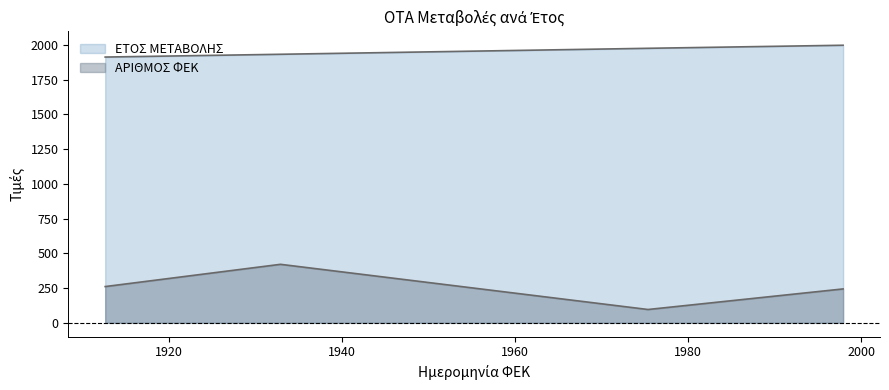

True or false: ΑΡΙΘΜΟΣ ΦΕΚ and ΕΤΟΣ ΜΕΤΑΒΟΛΗΣ intersect in this chart.

False